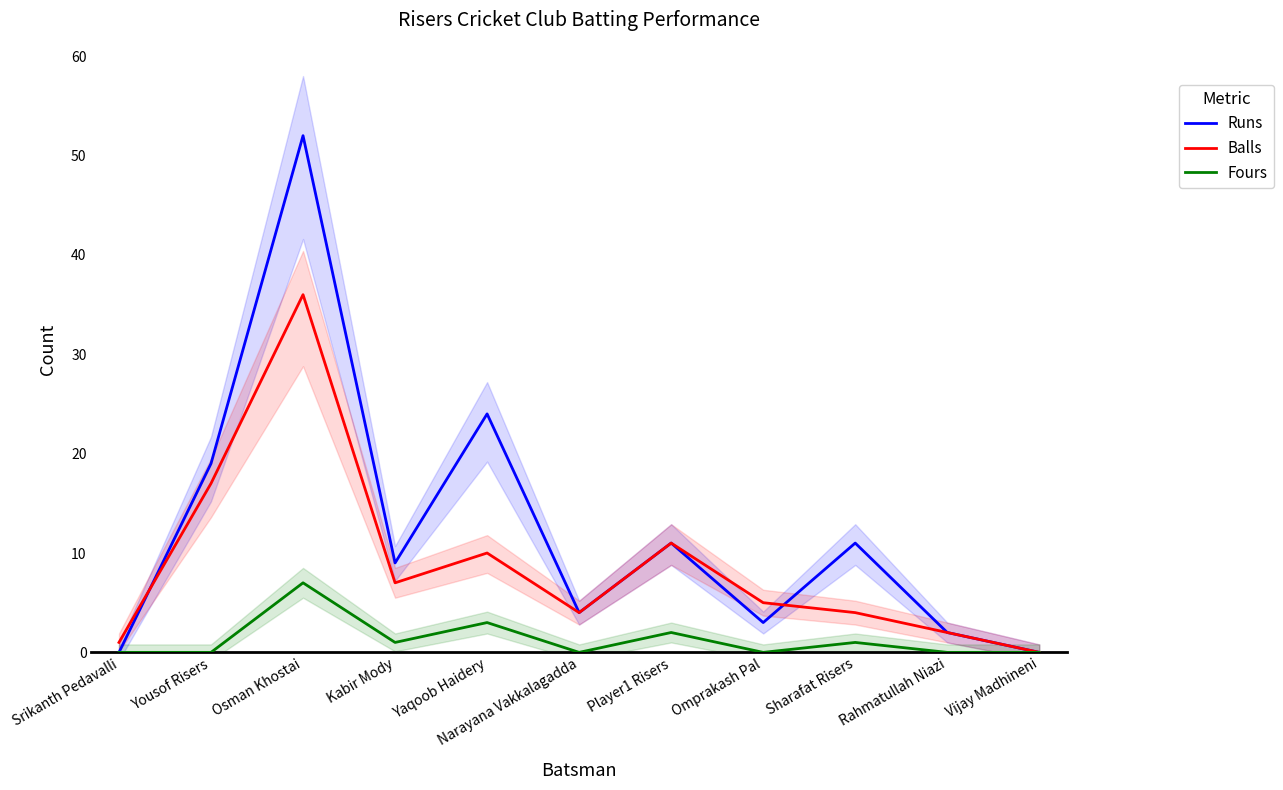

At which label is Fours closest to 3?

Yaqoob Haidery